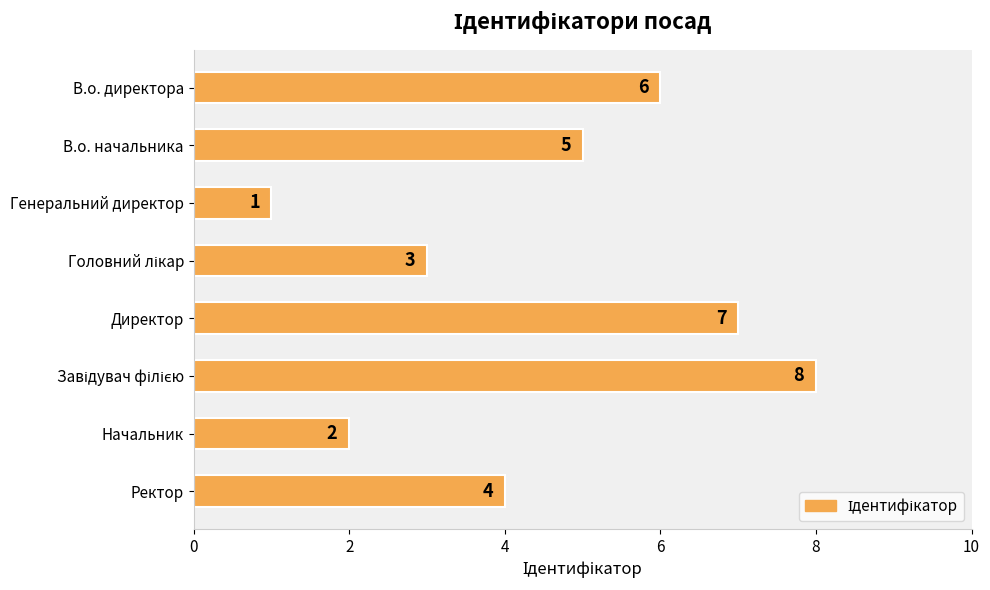

Approximately how many times larger is the value at Ректор compared to Директор?

0.6